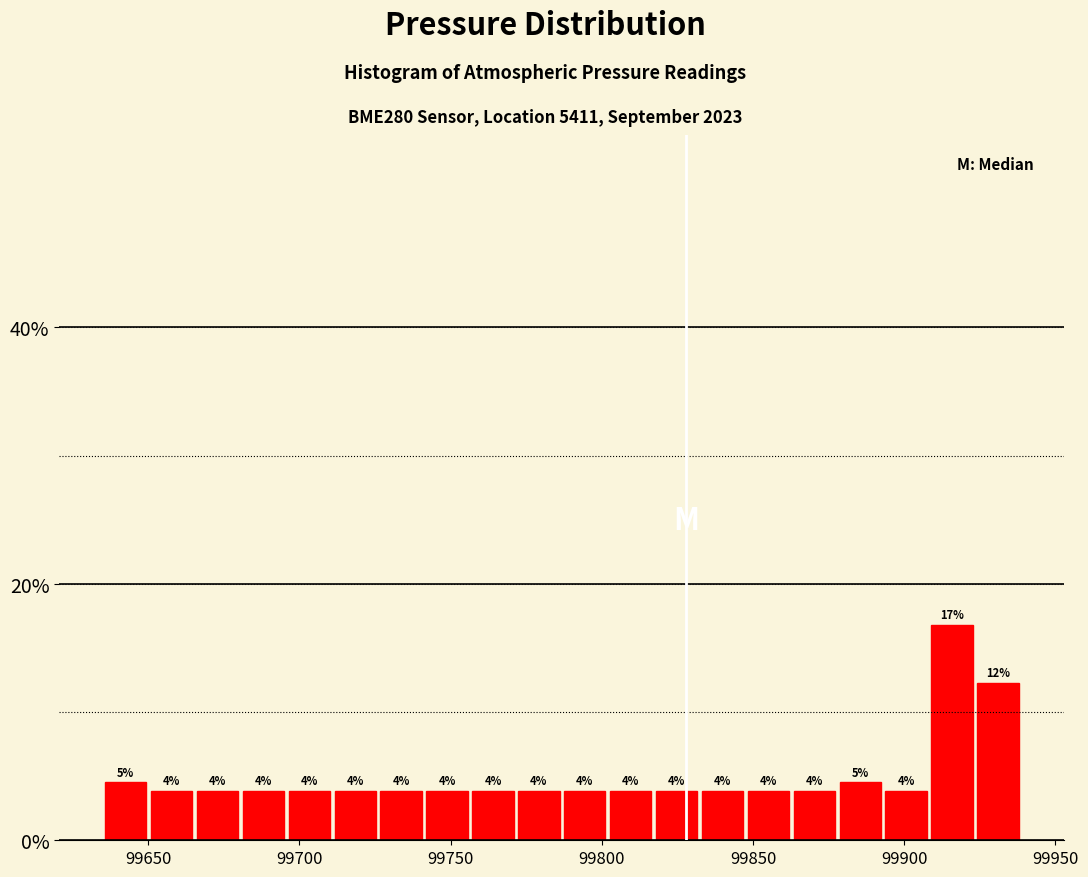

Around what value on the x-axis is the tallest bar? Give the approximate position of its centre, as read against the axis.

99915